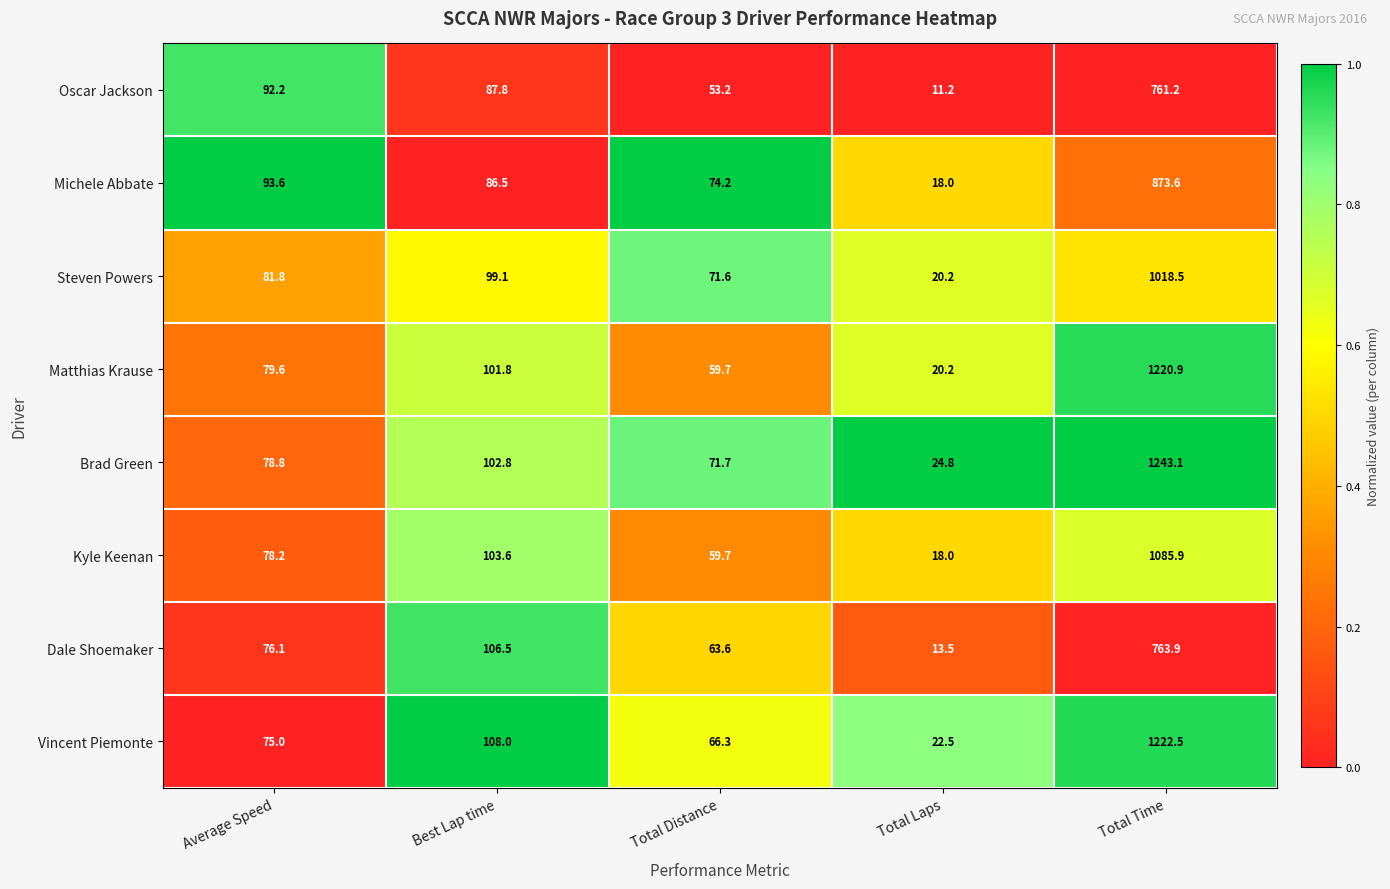

What is the maximum value shown in the chart?

1243.1